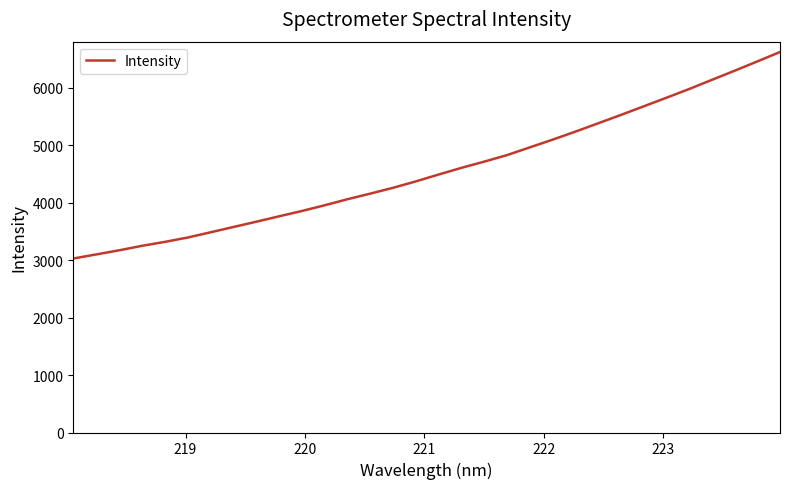

What is the smallest value displayed?

3028.7